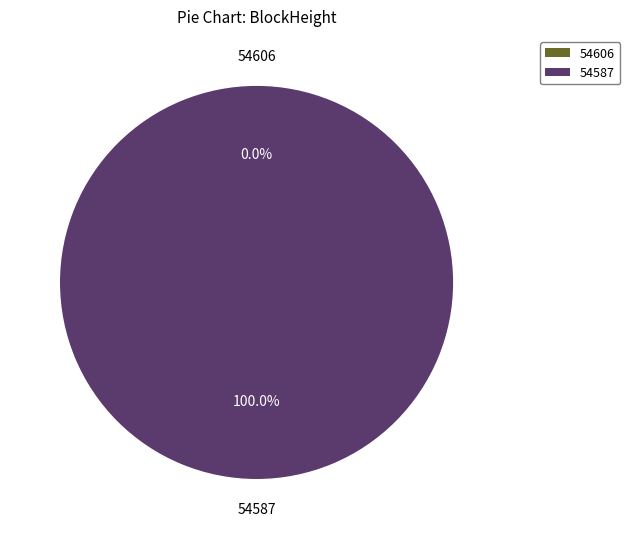

How many slices are in this pie chart?

2